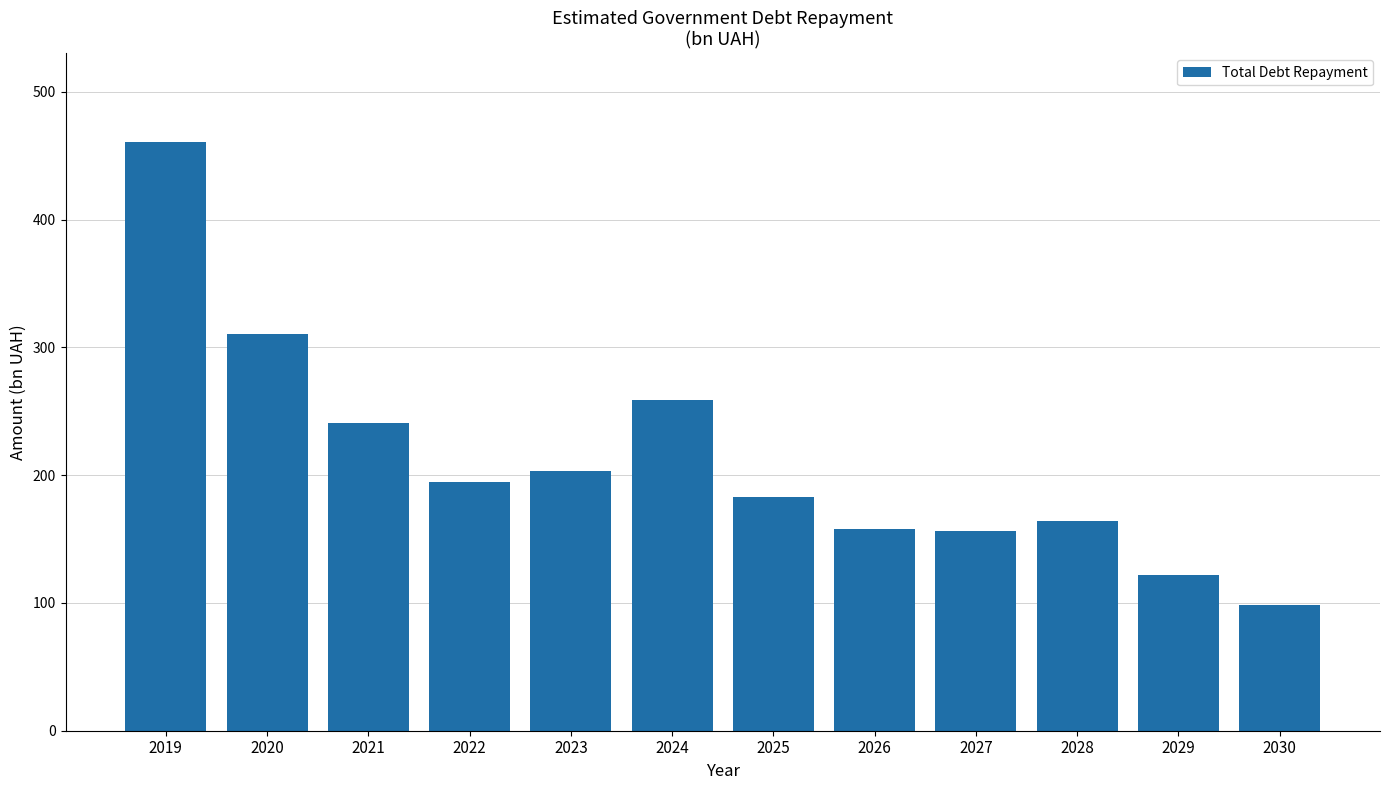

Which has a higher value, 2027 or 2024?

2024